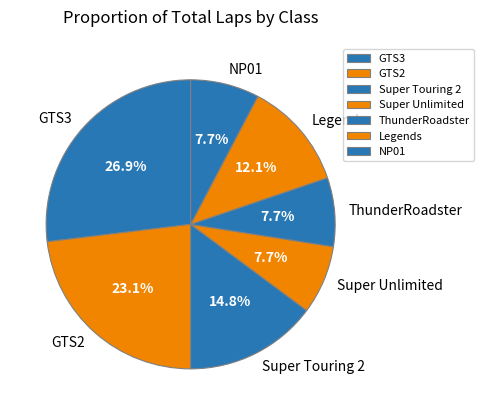

What percentage is NOT represented by GTS2?

76.9%